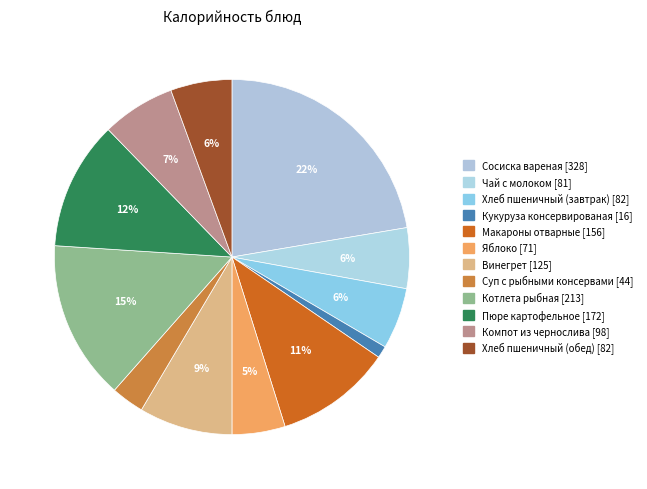

What percentage is the Суп с рыбными консервами slice, to the nearest percent?

3%